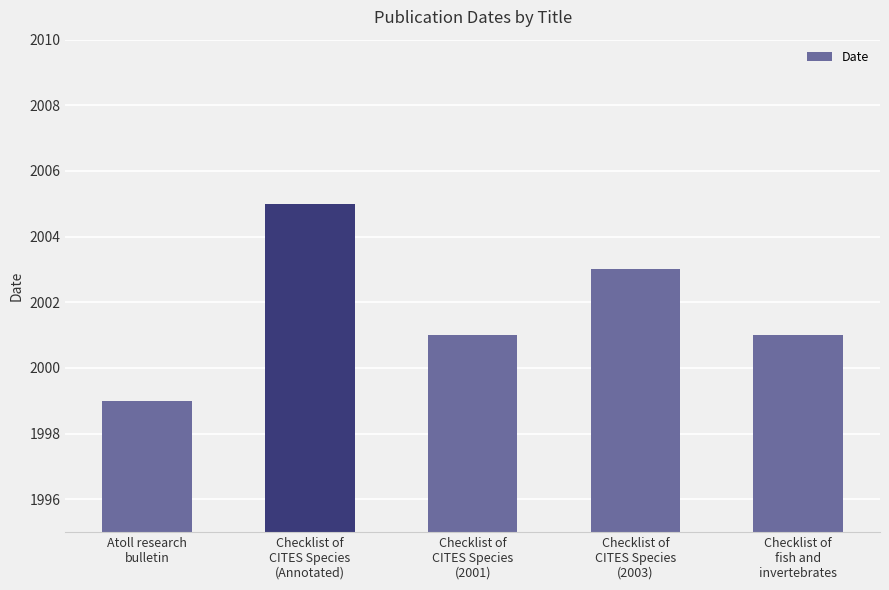

What is the difference between the maximum and minimum values?

6